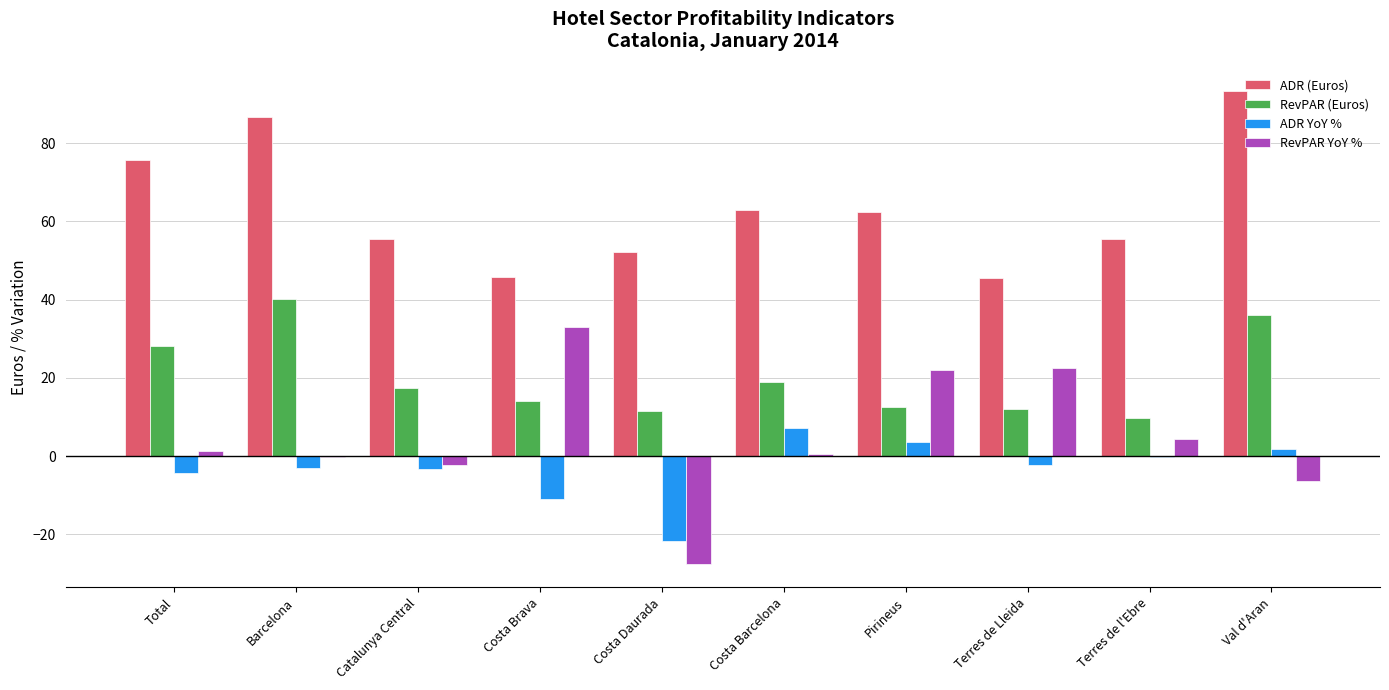

What is the sum of all ADR YoY % values?

-33.5